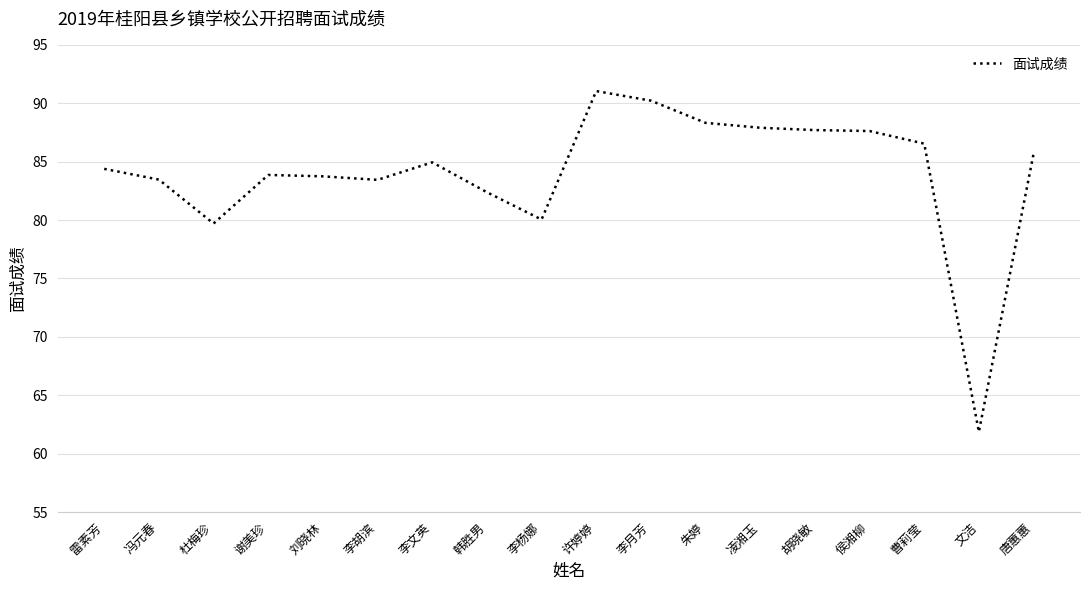

What is the change in value from 李胡滨 to 李月芳?

+6.8